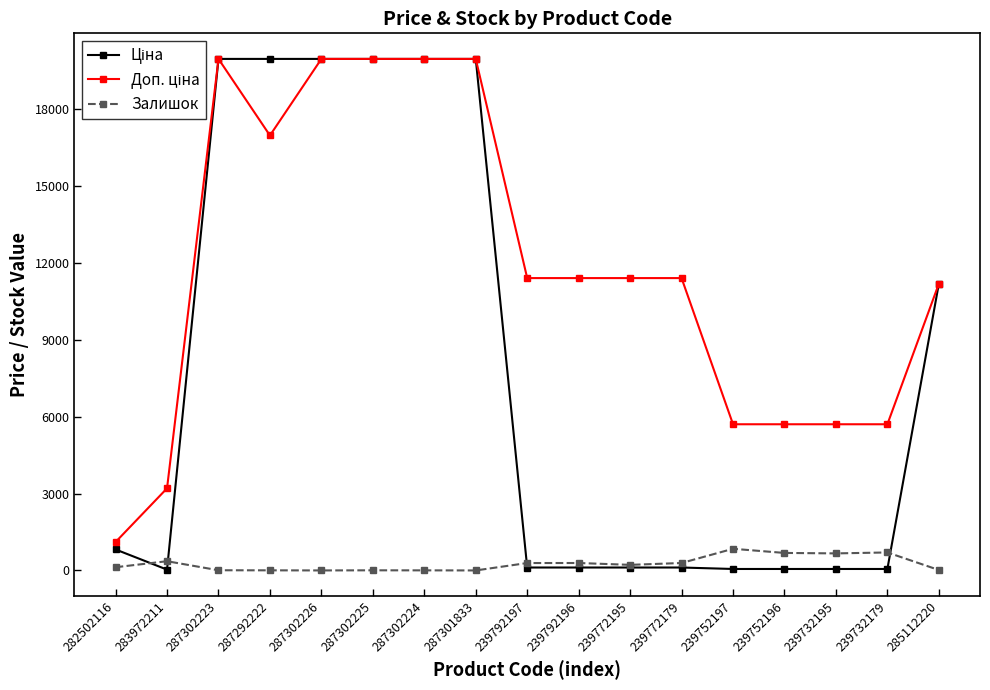

What is the greatest value displayed?

19964.2